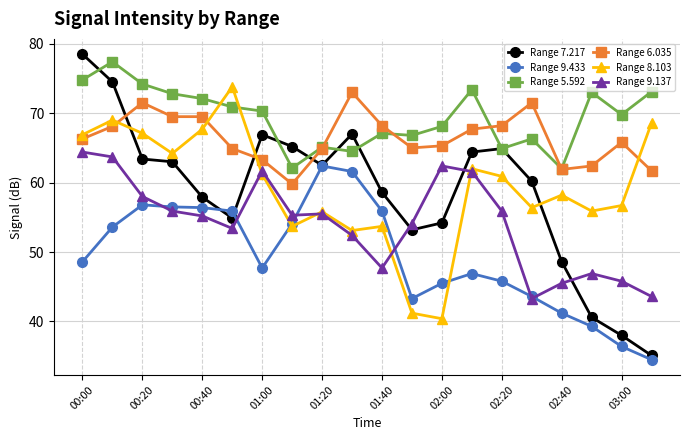

True or false: Range 9.137 and Range 5.592 intersect in this chart.

False